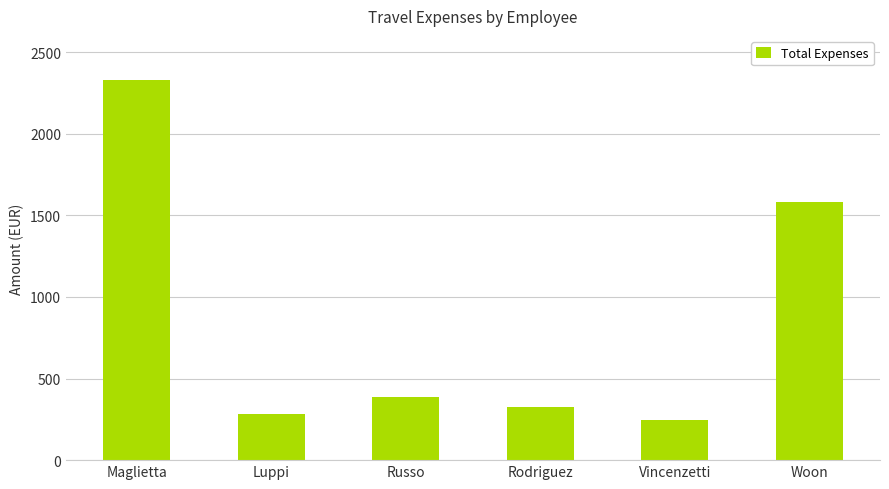

Which has a higher value, Rodriguez or Woon?

Woon